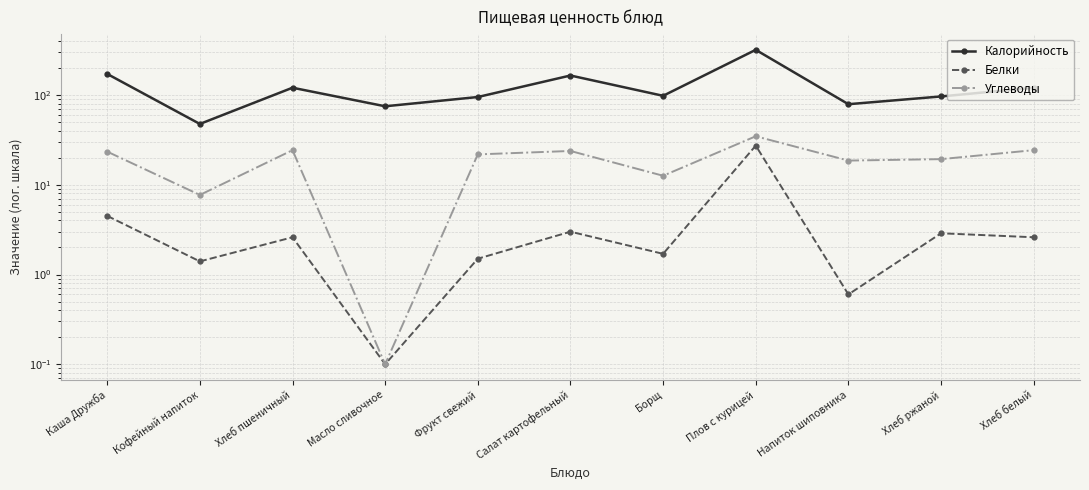

True or false: Белки has more than 0 interior local peaks.

True